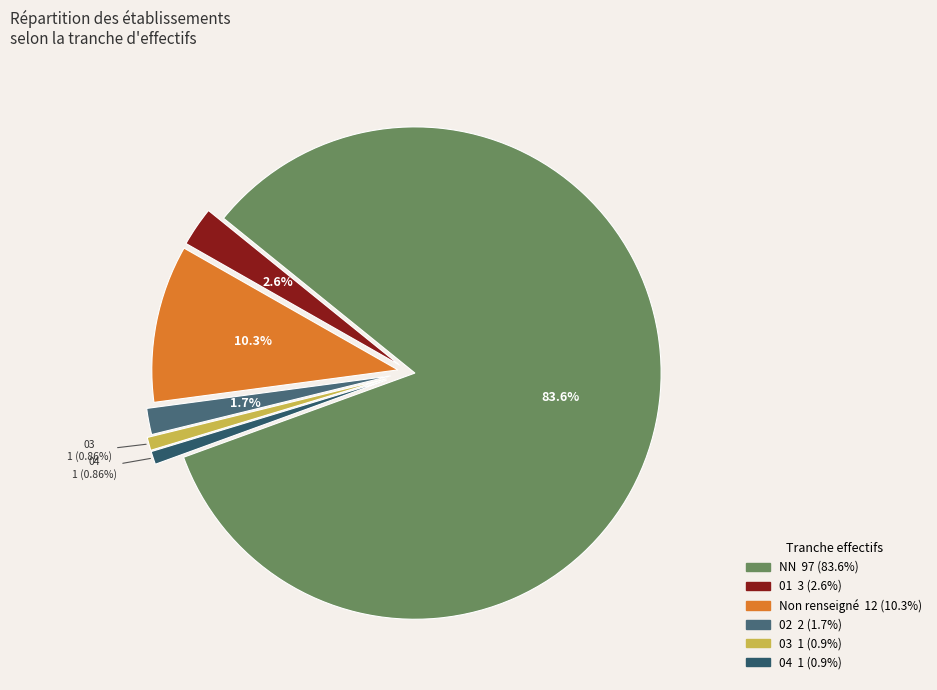

Which slice is the largest?

NN